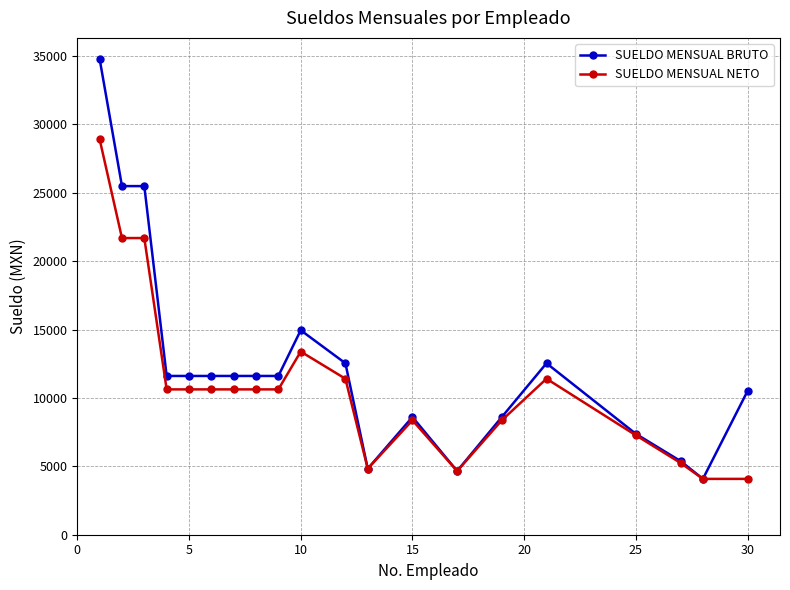

What is the minimum value for SUELDO MENSUAL BRUTO?

4083.0